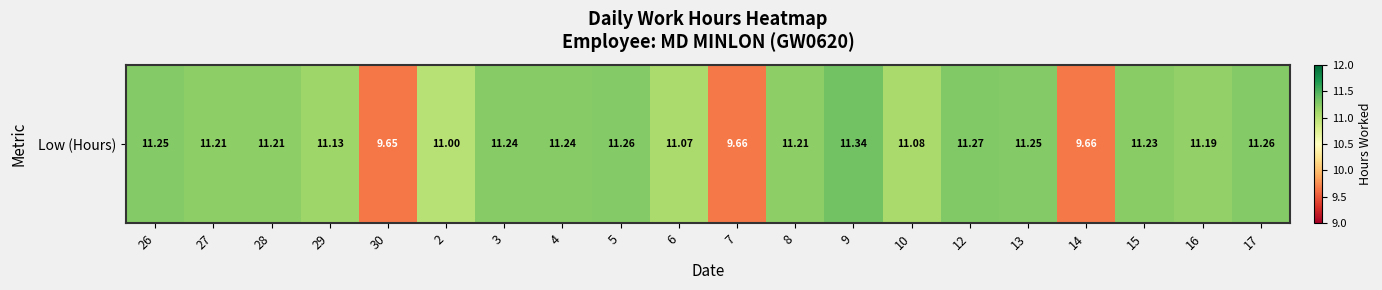

What is the change in value from 2 to 17?

+0.3